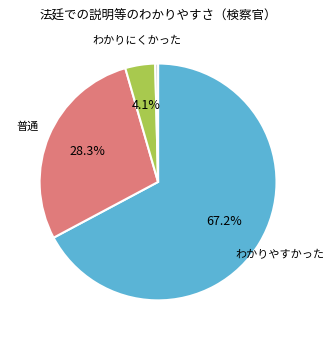

Is there a majority slice in this chart?

Yes